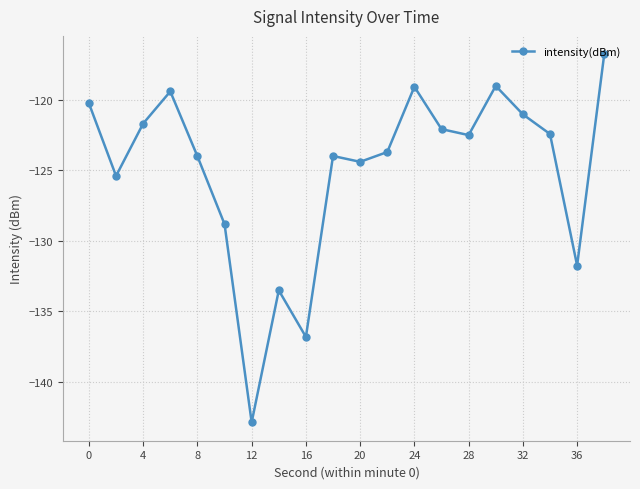

What is the minimum value shown in the chart?

-142.9